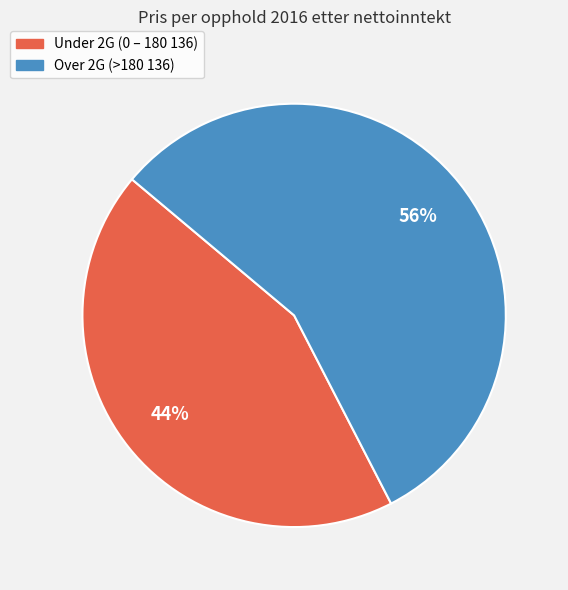

Is there a majority slice in this chart?

Yes